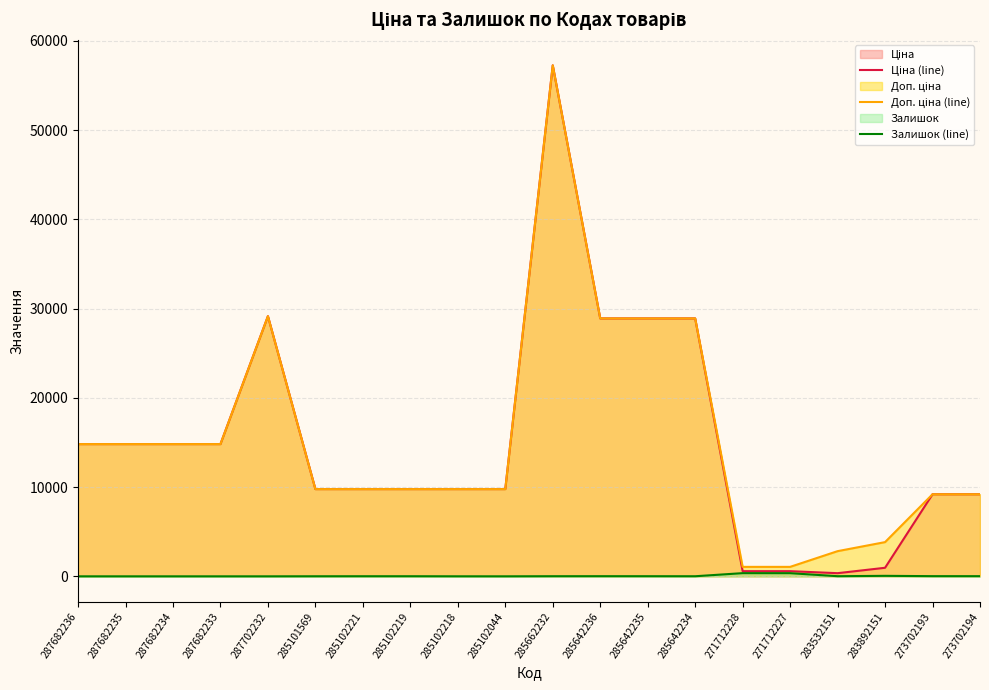

Reading left to right, what are all the values shown in this chart?

Ціна (line): 287682236=14817.6	287682235=14817.6	287682234=14817.6	287682233=14817.6	287702232=29152.3	285101569=9775.5	285102221=9775.5	285102219=9775.5	285102218=9775.5	285102044=9775.5	285662232=57258.0	285642236=28901.7	285642235=28901.7	285642234=28901.7	271712228=578.1	271712227=578.1	283532151=352.6	283892151=958.4	273702193=9196.3	273702194=9196.3
Доп. ціна (line): 287682236=14817.6	287682235=14817.6	287682234=14817.6	287682233=14817.6	287702232=29152.3	285101569=9775.5	285102221=9775.5	285102219=9775.5	285102218=9775.5	285102044=9775.5	285662232=57258.0	285642236=28901.7	285642235=28901.7	285642234=28901.7	271712228=1060.0	271712227=1060.0	283532151=2821.2	283892151=3833.8	273702193=9196.3	273702194=9196.3
Залишок (line): 287682236=0.0	287682235=0.0	287682234=0.0	287682233=0.0	287702232=0.0	285101569=7.0	285102221=11.0	285102219=11.0	285102218=3.0	285102044=1.0	285662232=13.0	285642236=16.0	285642235=14.0	285642234=10.0	271712228=356.0	271712227=353.0	283532151=15.0	283892151=55.0	273702193=20.0	273702194=18.0